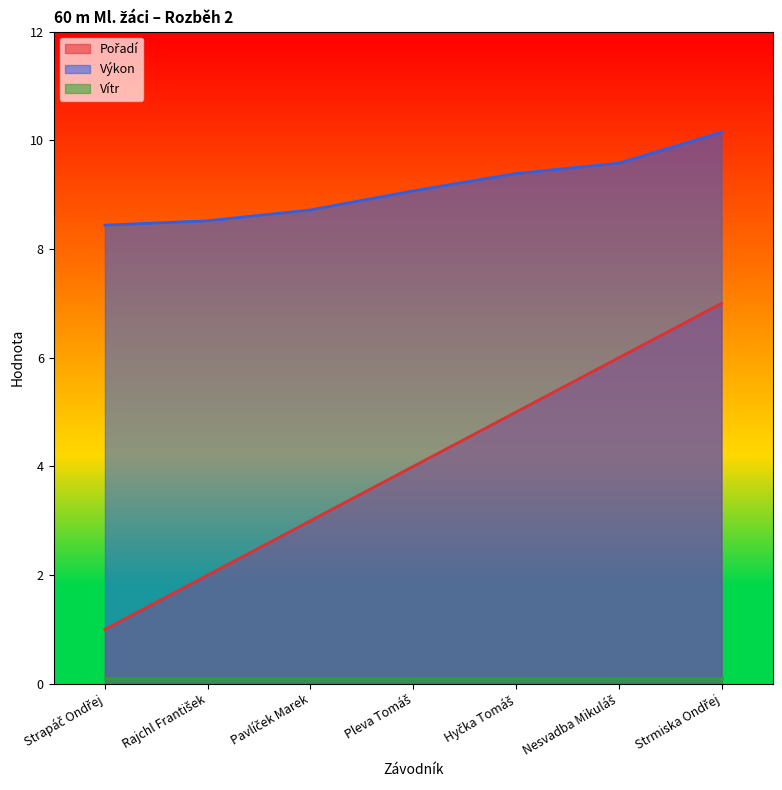

True or false: Výkon and Pořadí cross at least once.

False